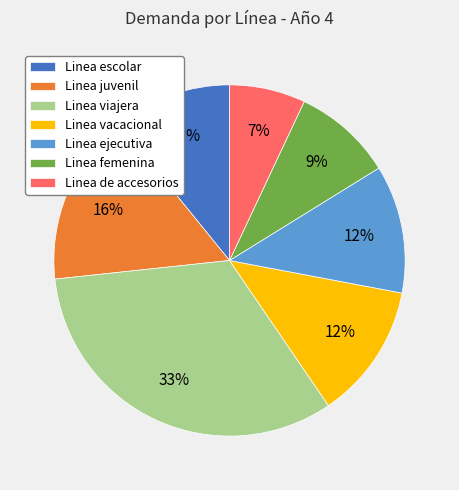

Which has a higher value, Linea escolar or Linea viajera?

Linea viajera